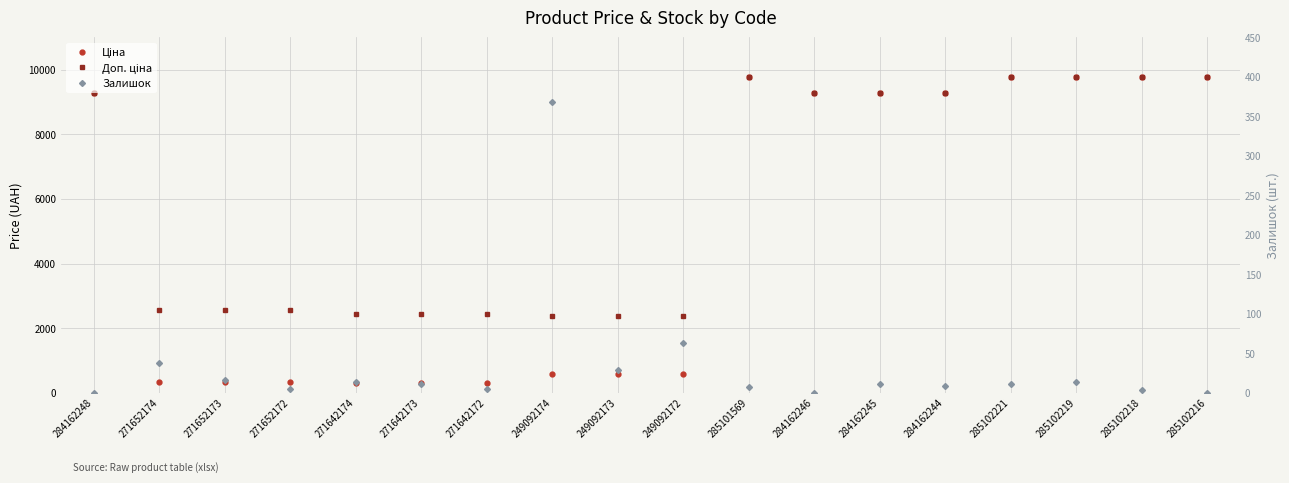

Rank the series by their average value, from highest to lowest.

Доп. ціна, Ціна, Залишок